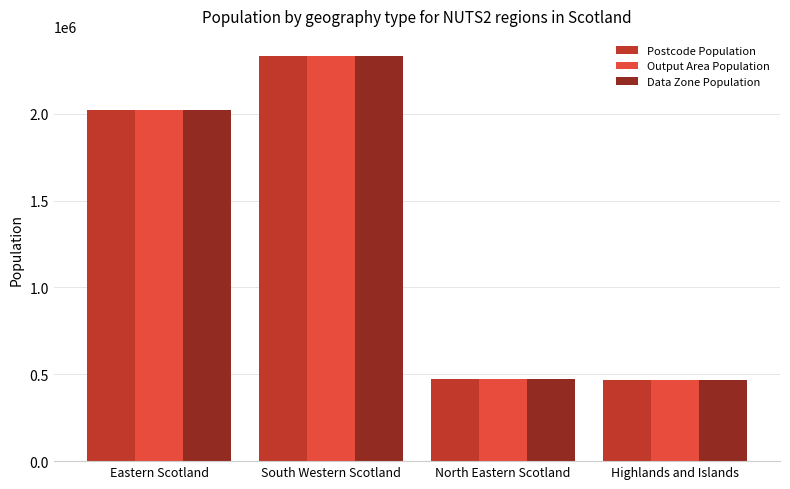

True or false: Output Area Population has a value of 3618331 at South Western Scotland.

False